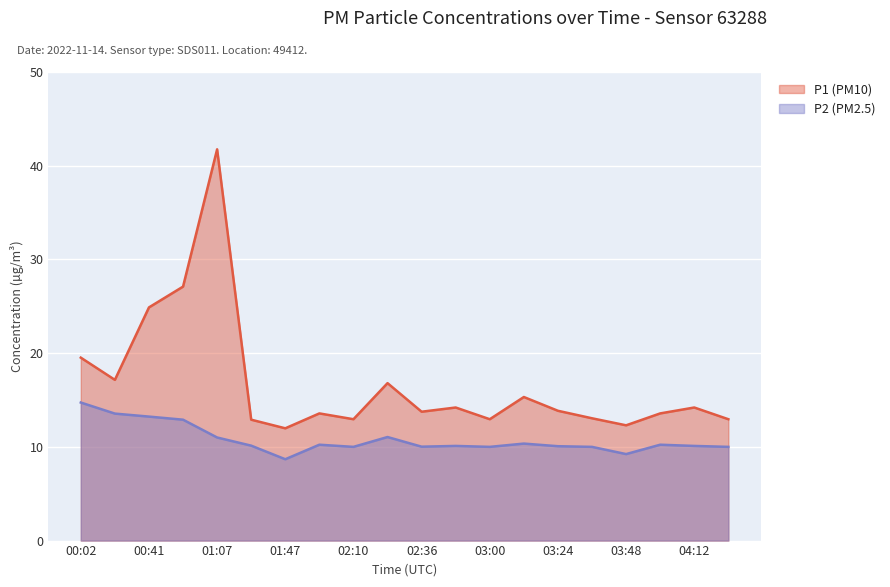

List the labels in order of P1 value, smallest first.

01:47, 03:48, 01:22, 02:10, 03:00, 04:24, 03:36, 02:00, 04:00, 02:36, 03:24, 02:48, 04:12, 03:12, 02:24, 00:21, 00:02, 00:41, 01:00, 01:07